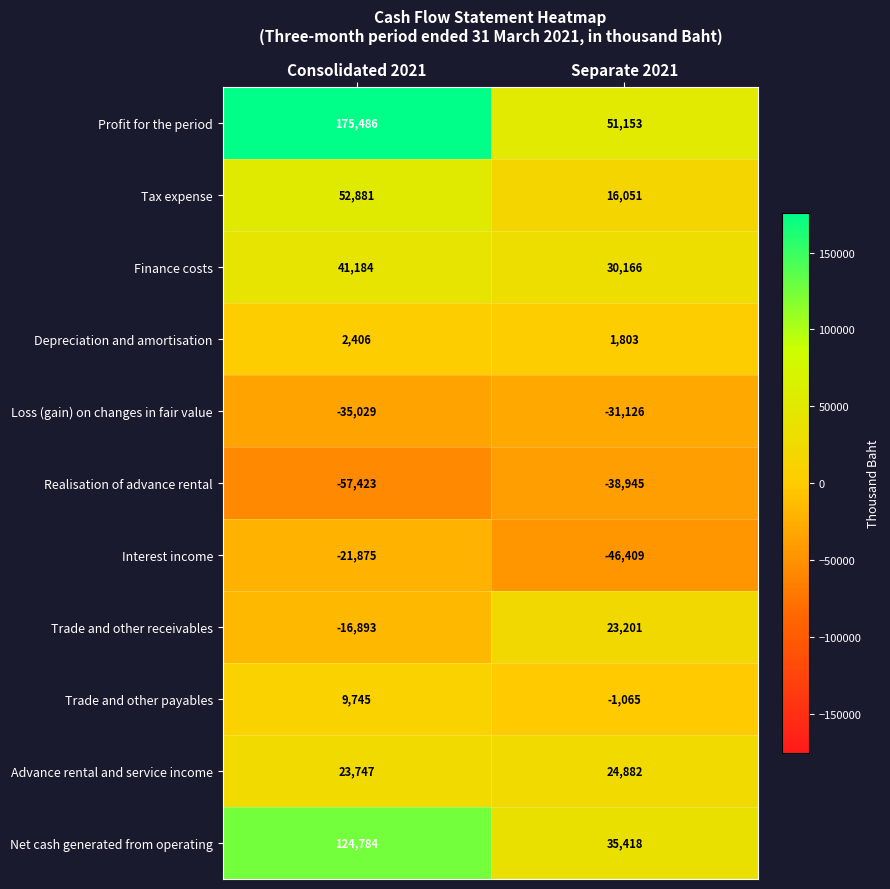

Rank the series at Separate 2021 from highest to lowest value.

Profit for the period, Net cash generated from operating, Finance costs, Advance rental and service income, Trade and other receivables, Tax expense, Depreciation and amortisation, Trade and other payables, Loss (gain) on changes in fair value, Realisation of advance rental, Interest income